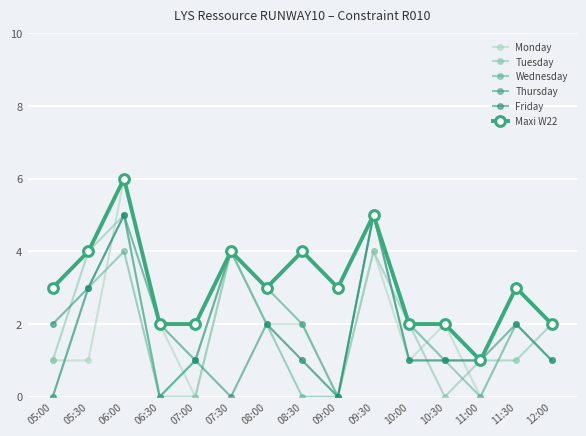

What is the label of the 6th point from the right?

09:30